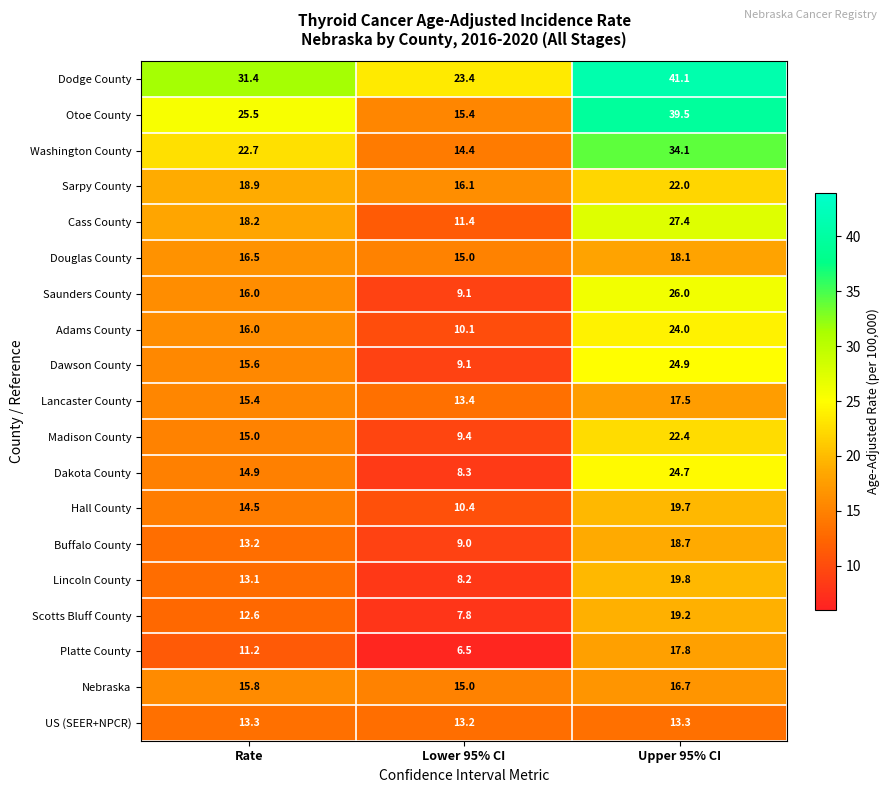

Which series has the largest range (max minus min)?

Otoe County